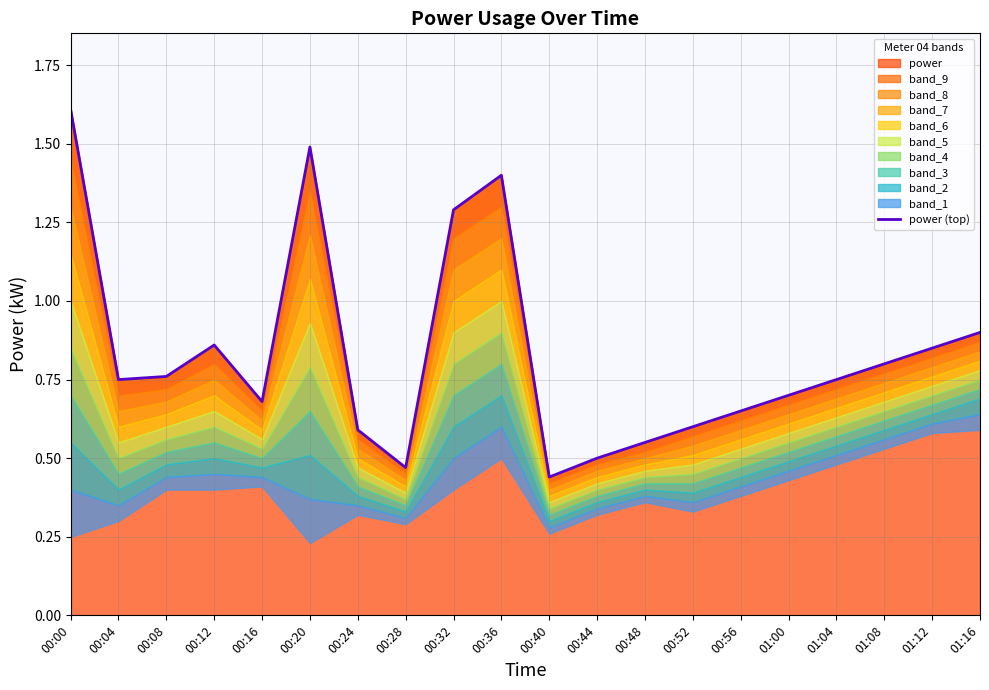

How many lines are shown in the chart?

1